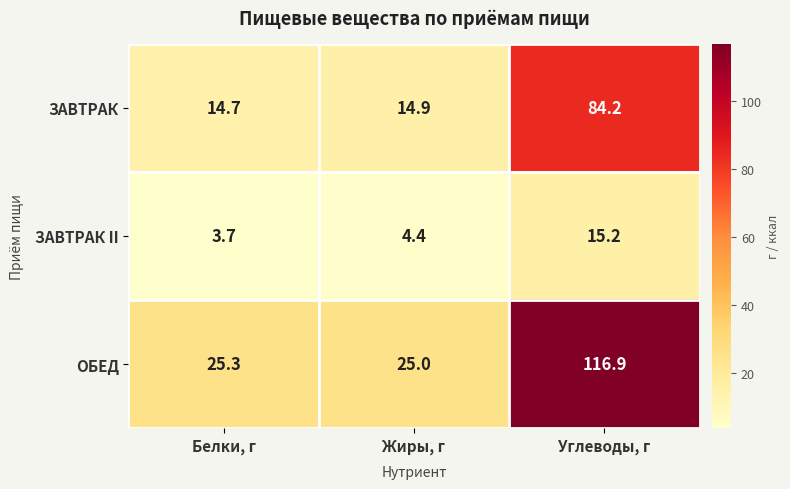

Reading left to right, what are all the values shown in this chart?

ЗАВТРАК: Белки, г=14.7	Жиры, г=14.9	Углеводы, г=84.2
ЗАВТРАК II: Белки, г=3.7	Жиры, г=4.4	Углеводы, г=15.2
ОБЕД: Белки, г=25.3	Жиры, г=25.0	Углеводы, г=116.9